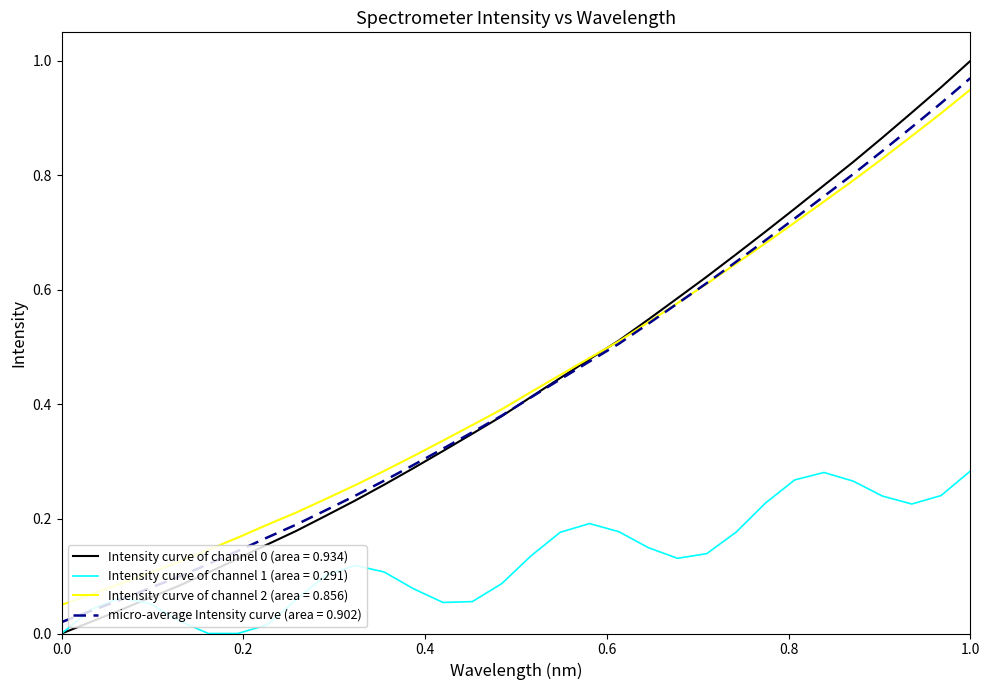

Does the chart display data point markers on the line(s)?

No